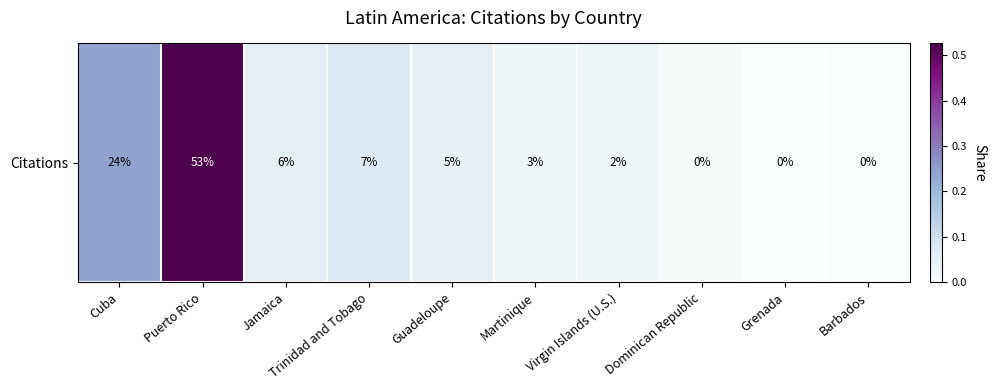

At which label is the value closest to 0?

Grenada